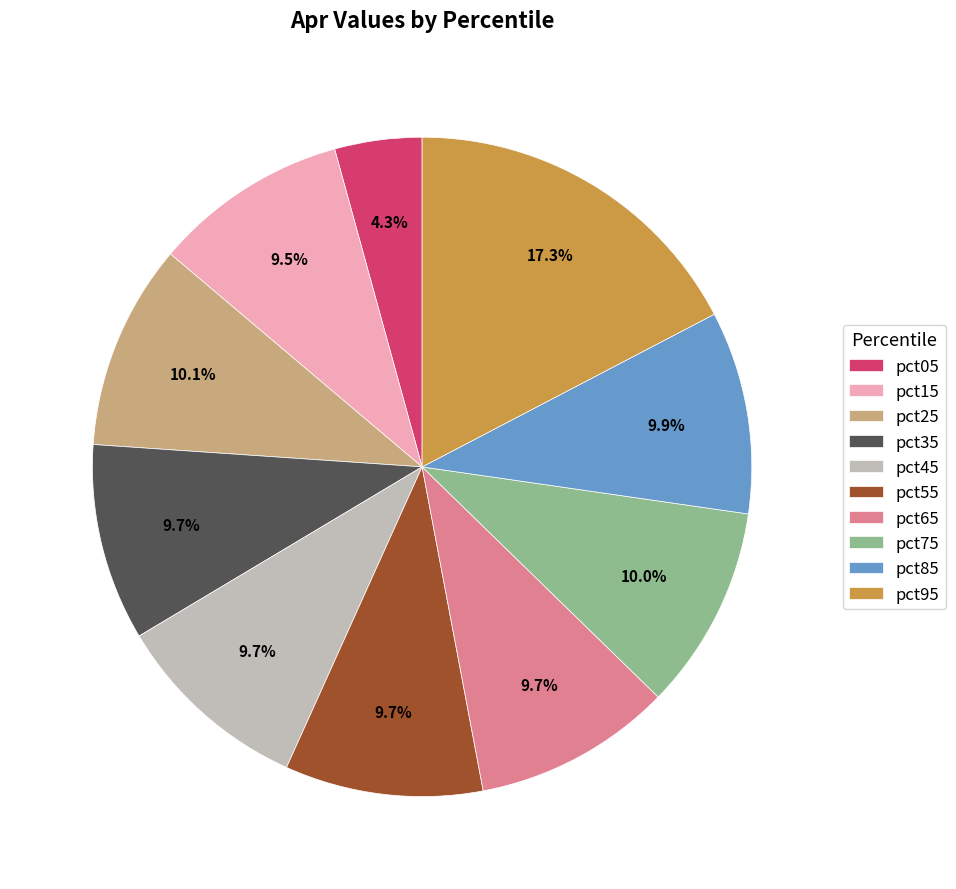

Is it true that pct75 is 10% of the pie?

True